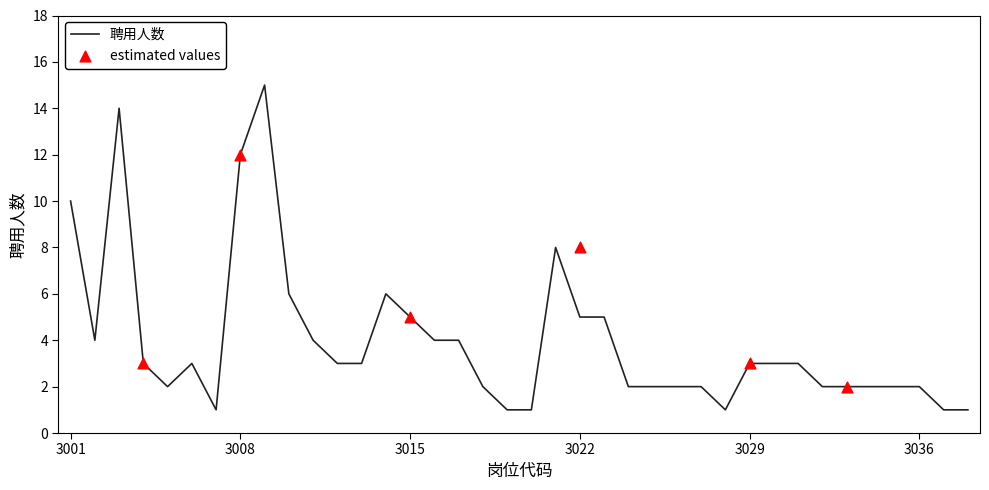

What is the ratio of the value at 3024 to the value at 3028?

2.0